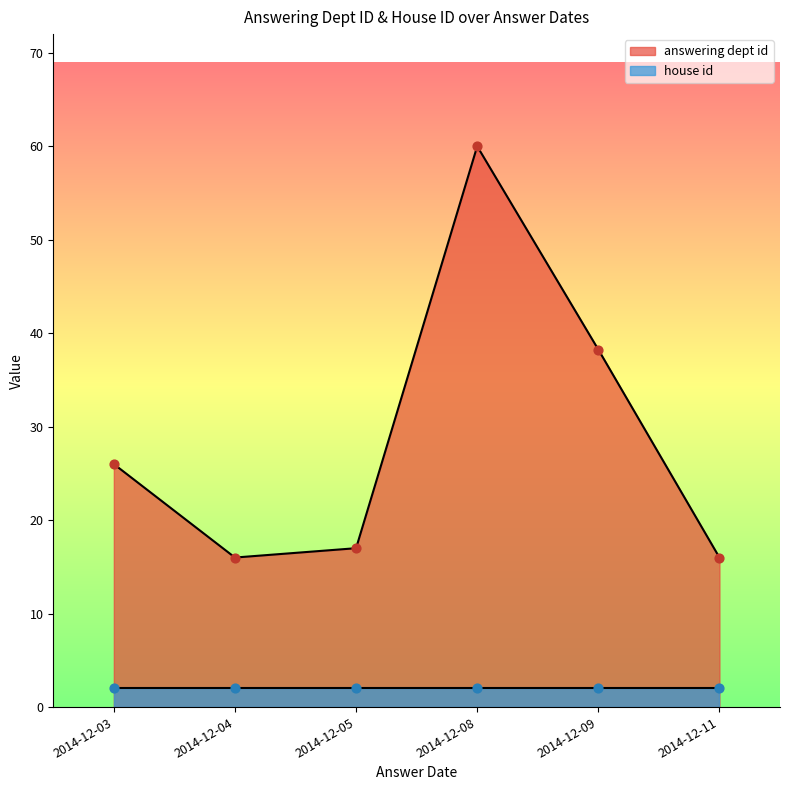

Which series contains the lowest Y value?

house id